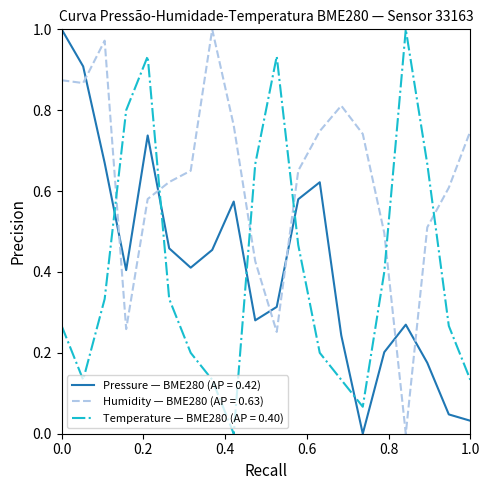

True or false: Humidity — BME280 (AP = 0.63) and Pressure — BME280 (AP = 0.42) cross at least once.

True